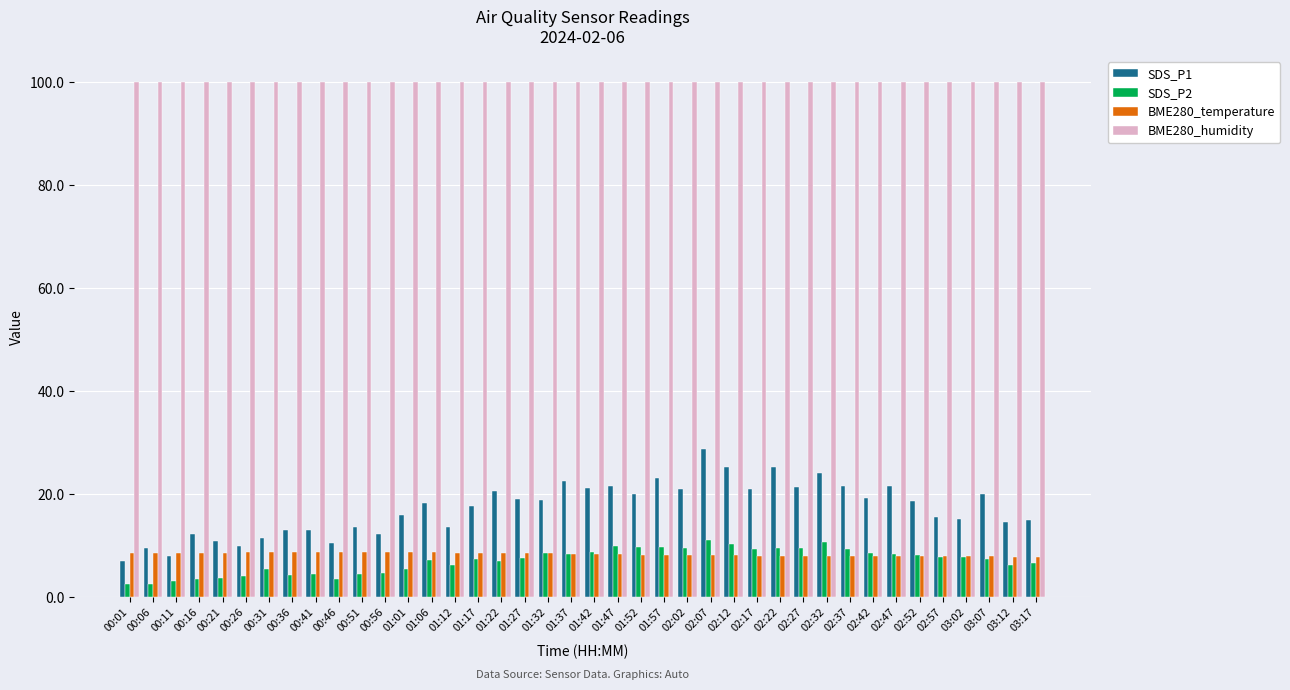

What is the difference between the SDS_P1 values at 01:52 and 00:46?

9.6